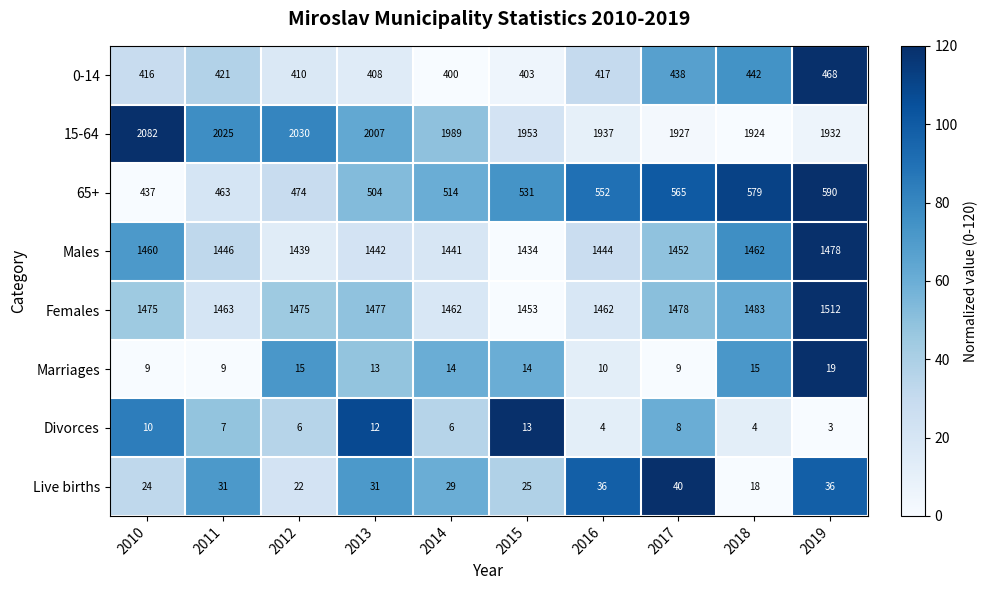

What value does the 15-64 series have at 2016, to the nearest 50?

1950